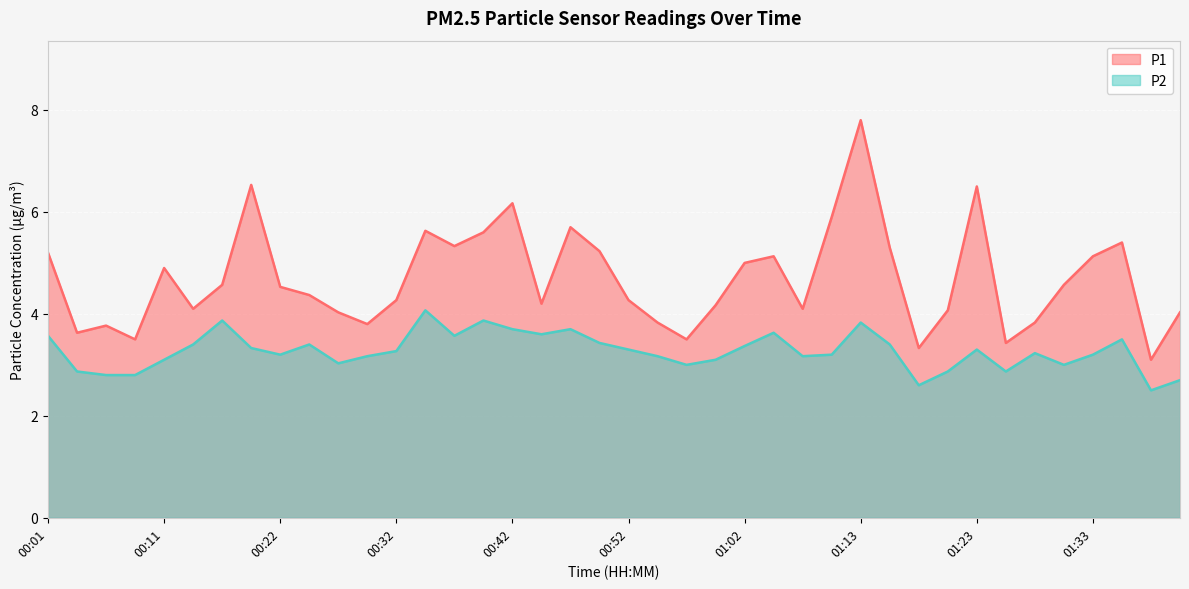

What position from the left is 01:05?

26